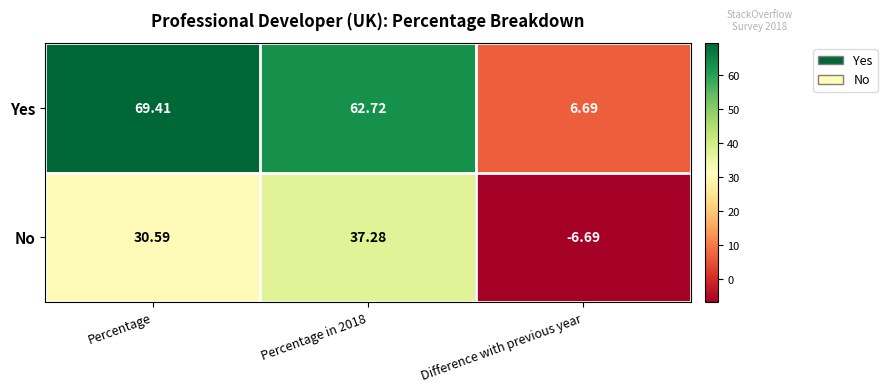

Which category has the highest value across all series?

Percentage